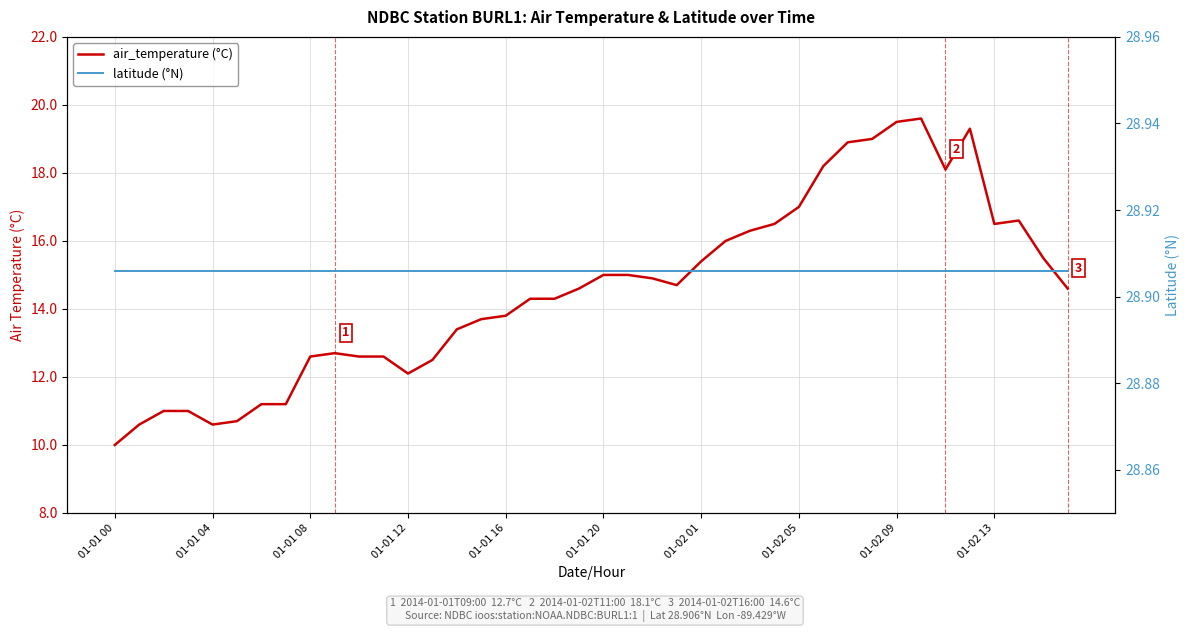

True or false: latitude (°N) and air_temperature (°C) cross at least once.

False